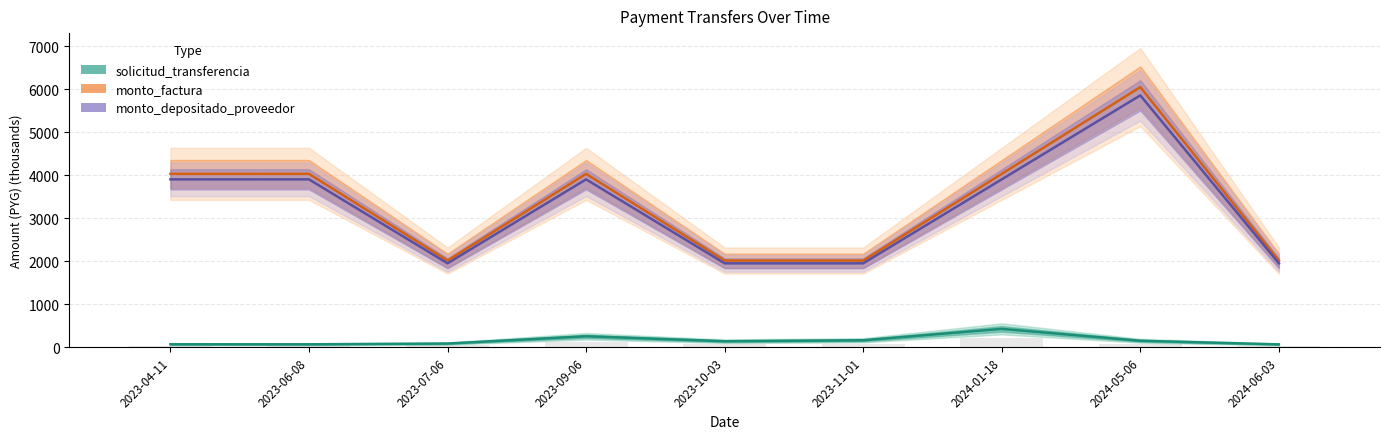

At which category is the sum across all series the highest?

2024-05-06